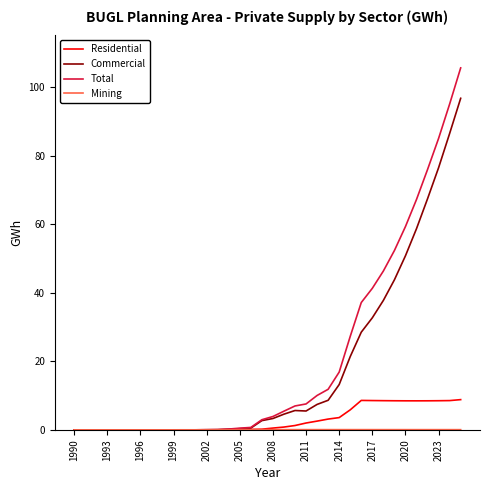

Which series has the largest total across all categories?

Total